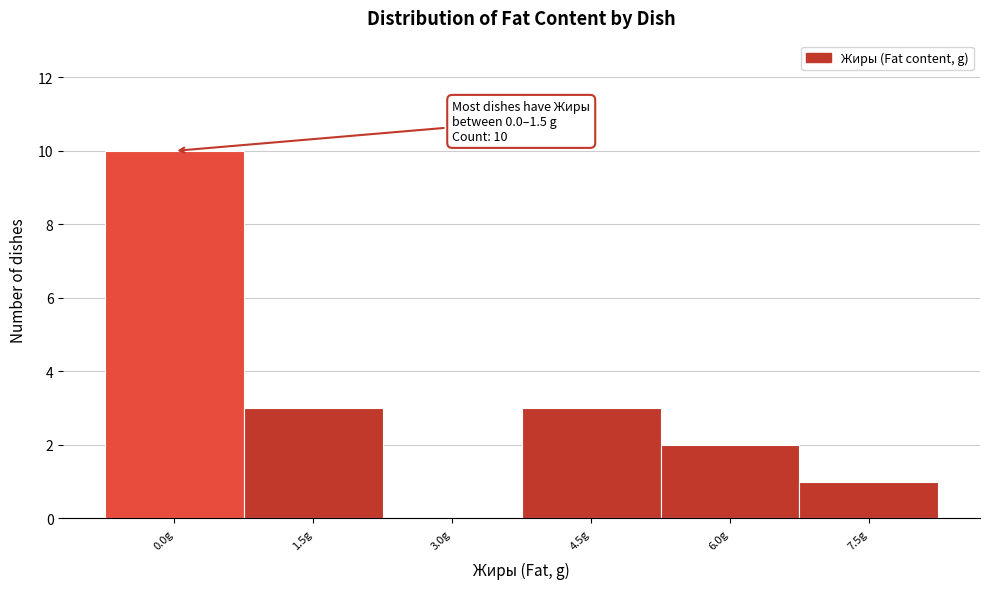

Reading right to left, transcribe all the data shown in this chart.

7.5g=1	6.0g=2	4.5g=3	3.0g=0	1.5g=3	0.0g=10